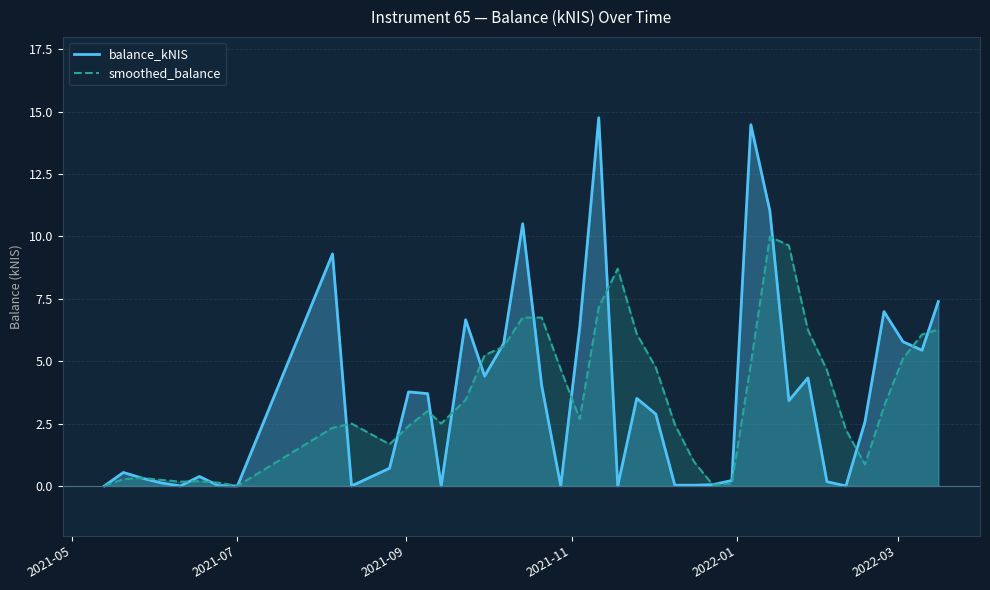

How many values in the balance_kNIS series are below 2?

19